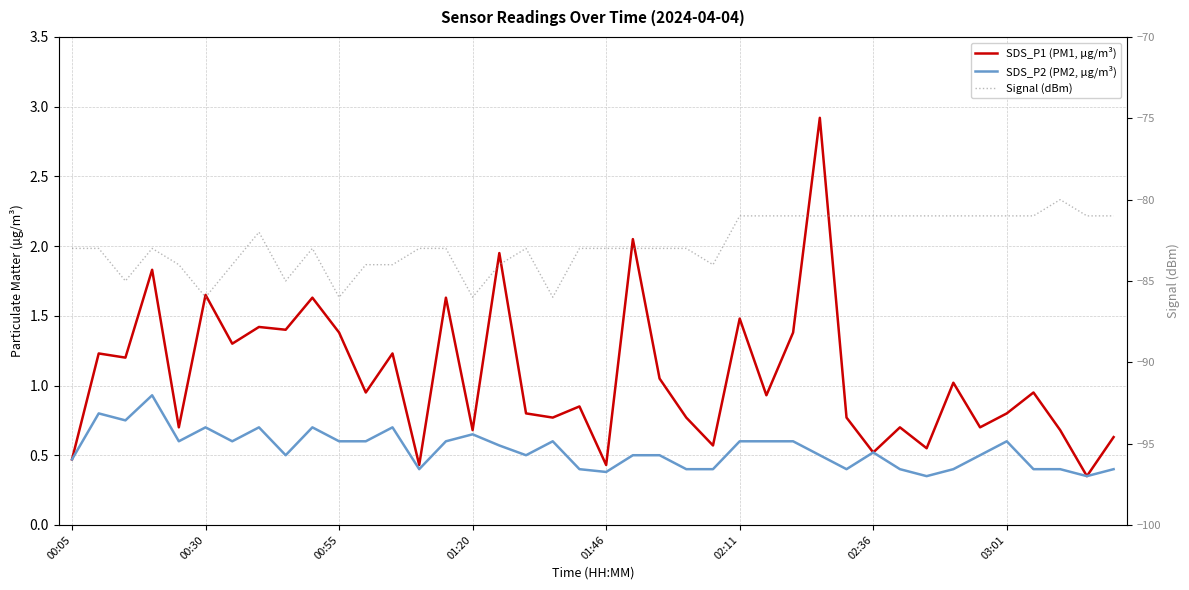

Which has a higher value, 38 or 33?

33